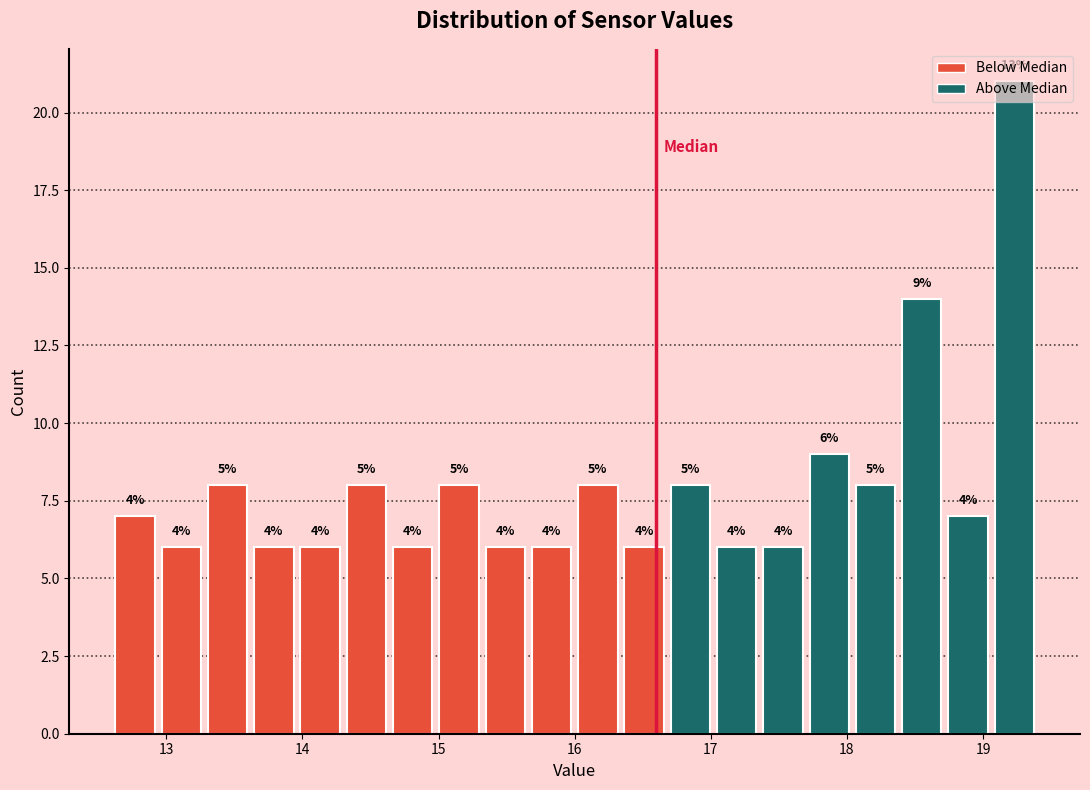

Read against the x-axis, roughly where is the centre of the tallest bar?

19.2